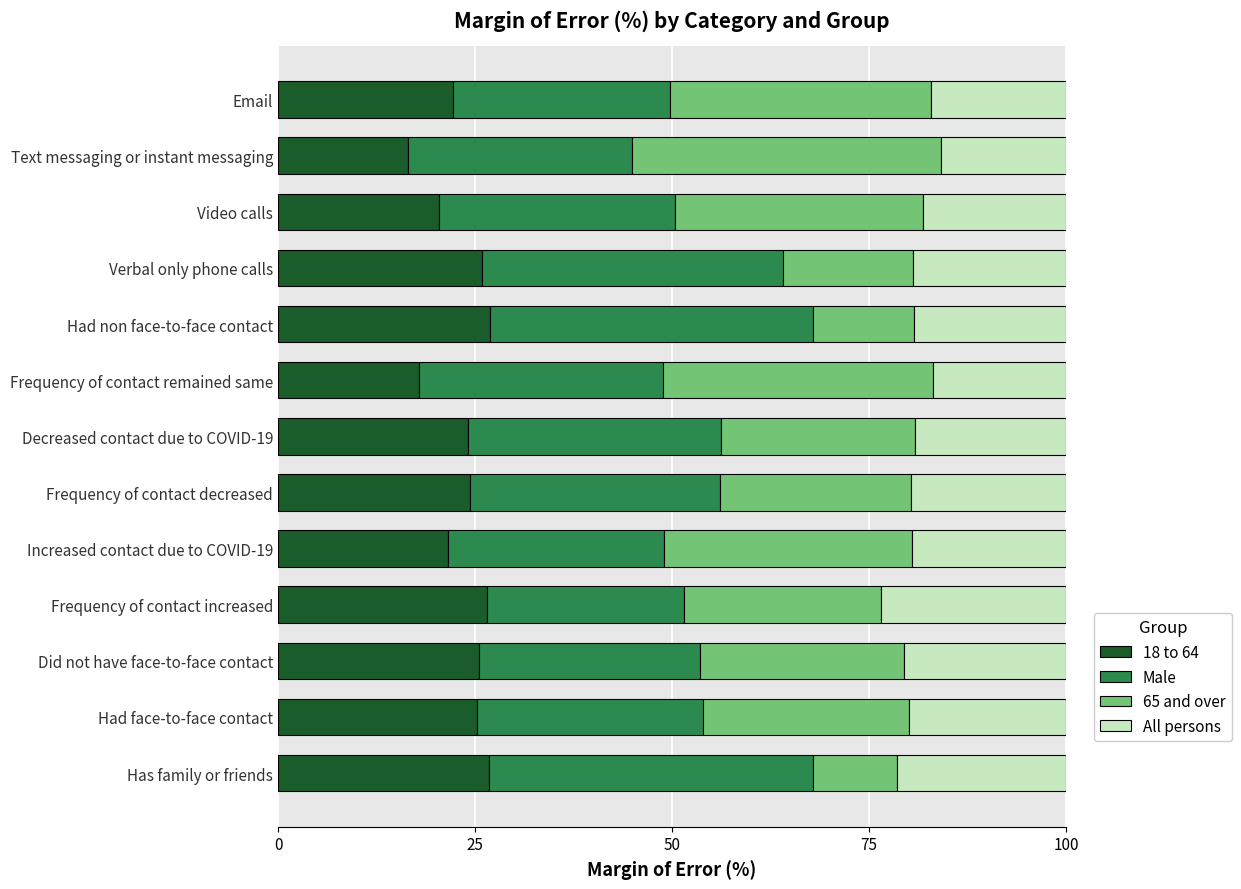

The value of 18 to 64 at Frequency of contact remained same is 17.9. True or false?

True